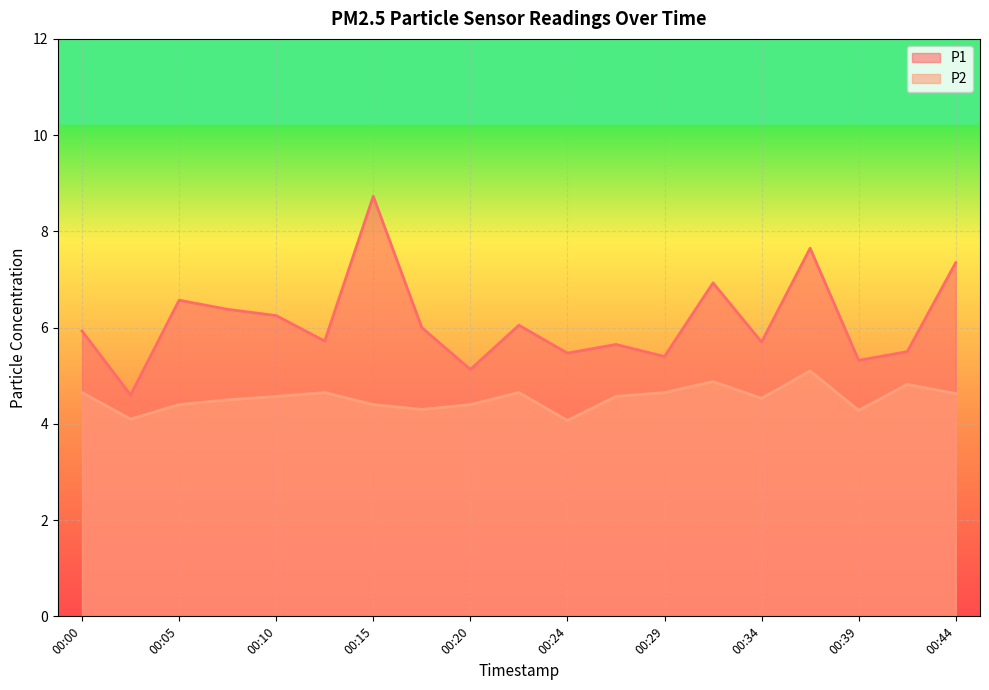

Reading left to right, what are all the values shown in this chart?

P1: 00:00=5.9	00:02=4.6	00:05=6.6	00:07=6.4	00:10=6.2	00:12=5.7	00:15=8.7	00:17=6.0	00:20=5.1	00:22=6.0	00:24=5.5	00:27=5.7	00:29=5.4	00:32=6.9	00:34=5.7	00:37=7.7	00:39=5.3	00:42=5.5	00:44=7.3
P2: 00:00=4.7	00:02=4.1	00:05=4.4	00:07=4.5	00:10=4.6	00:12=4.7	00:15=4.4	00:17=4.3	00:20=4.4	00:22=4.7	00:24=4.1	00:27=4.6	00:29=4.7	00:32=4.9	00:34=4.5	00:37=5.1	00:39=4.3	00:42=4.8	00:44=4.6